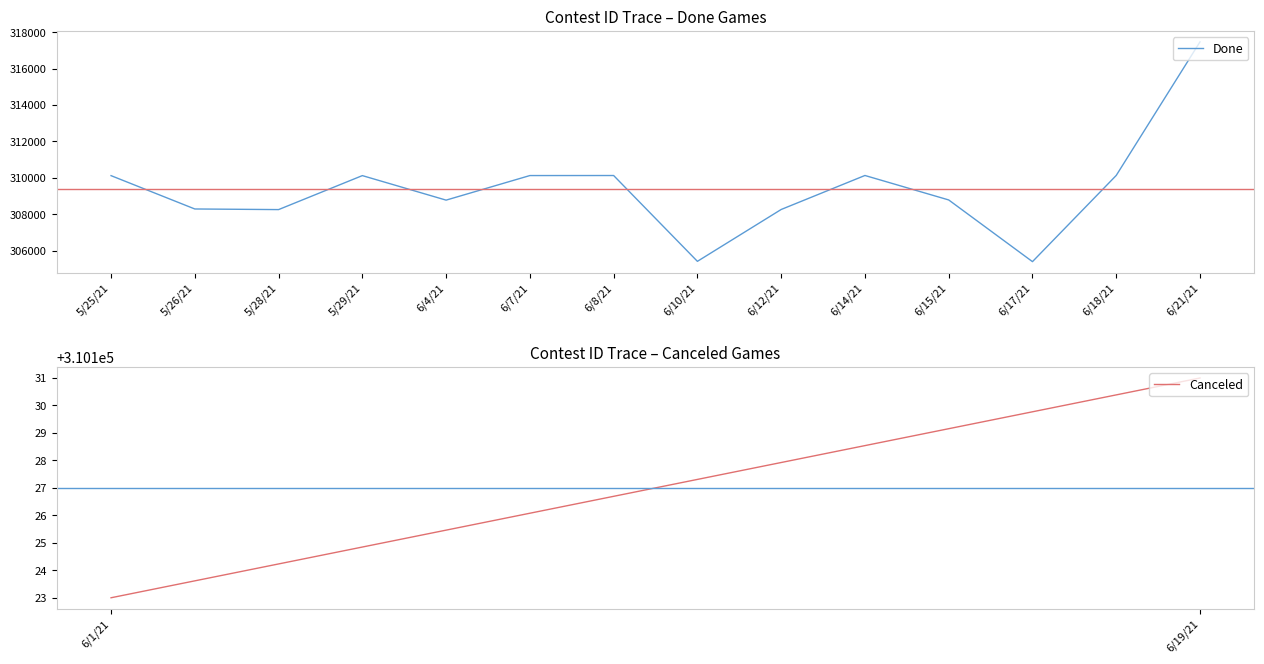

True or false: the data has more than 0 interior local peaks.

True